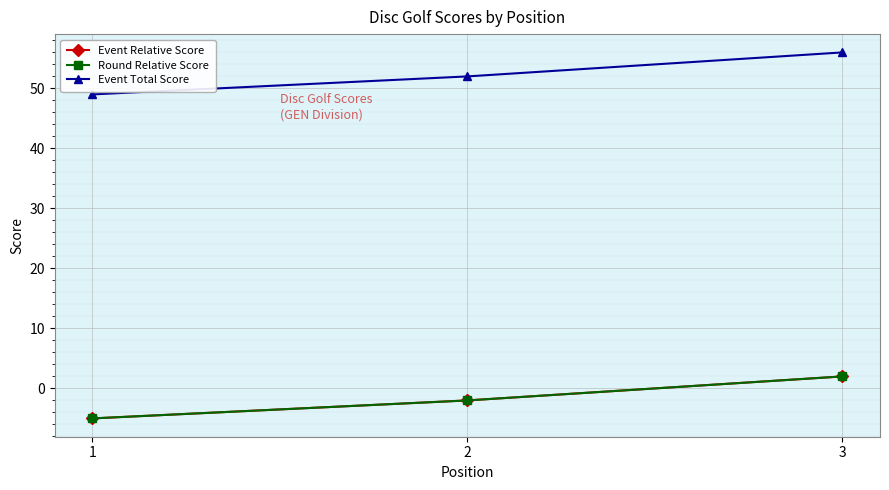

Does the chart have visible grid lines?

Yes